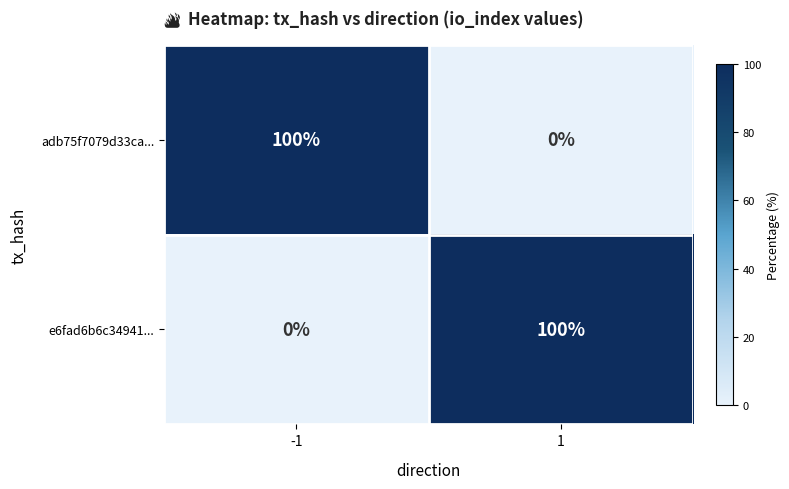

Reading left to right, extract all data points from this chart.

adb75f7079d33ca...: -1=100	1=0
e6fad6b6c34941...: -1=0	1=100